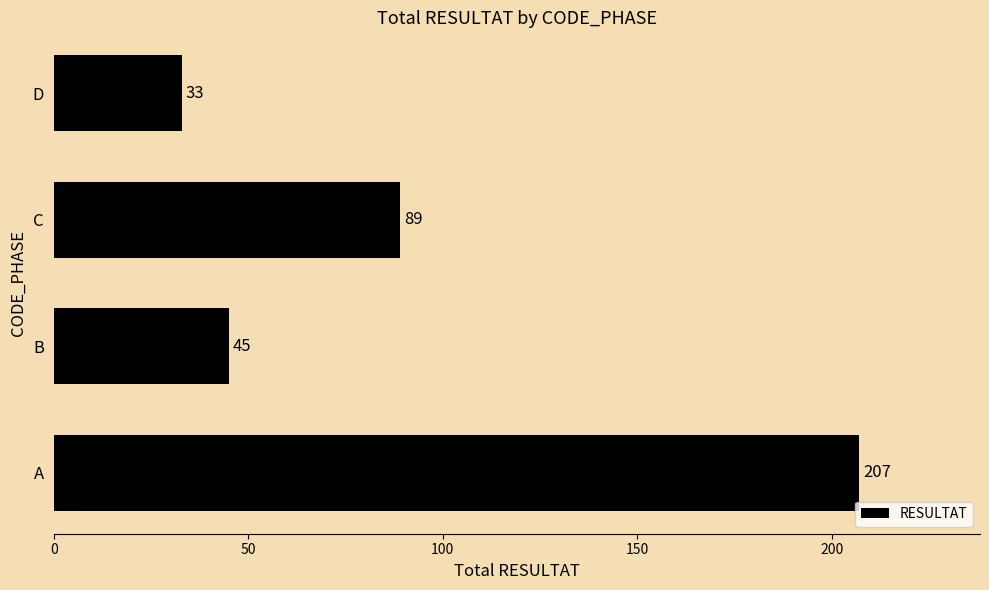

List the labels in order of value, largest first.

A, C, B, D